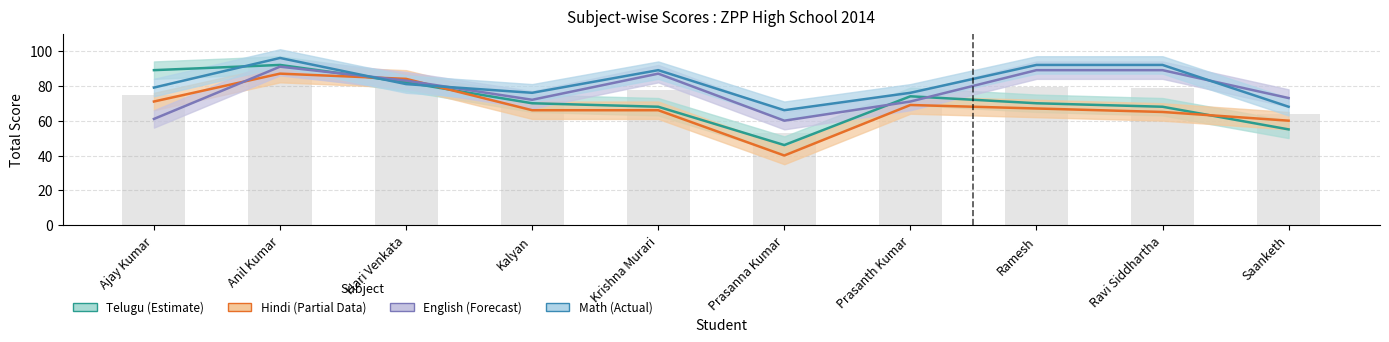

What is the difference between the maximum and minimum values in the English Total series?

31